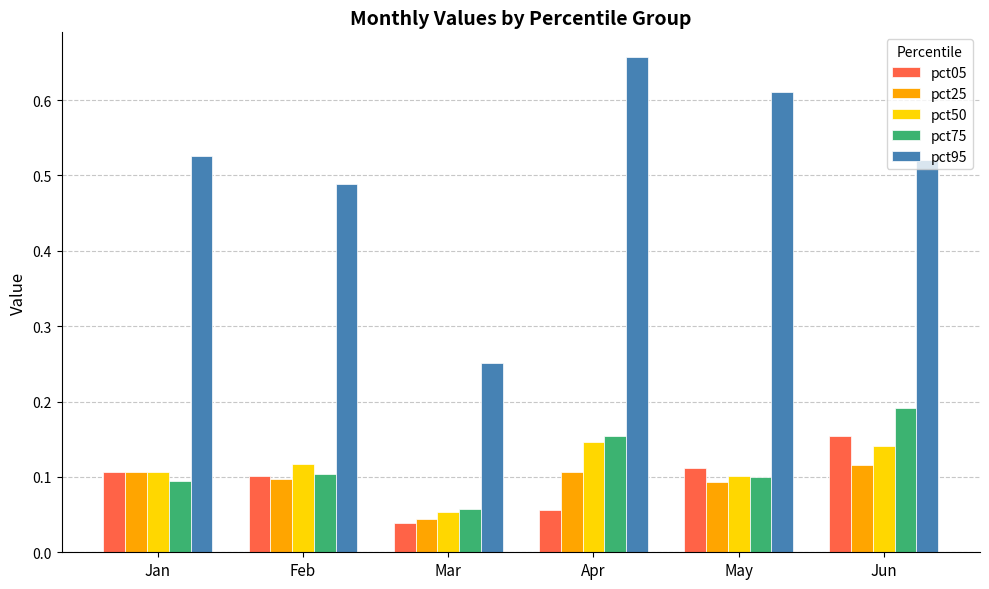

Count the pct95 values in the range 0 to 1.

6